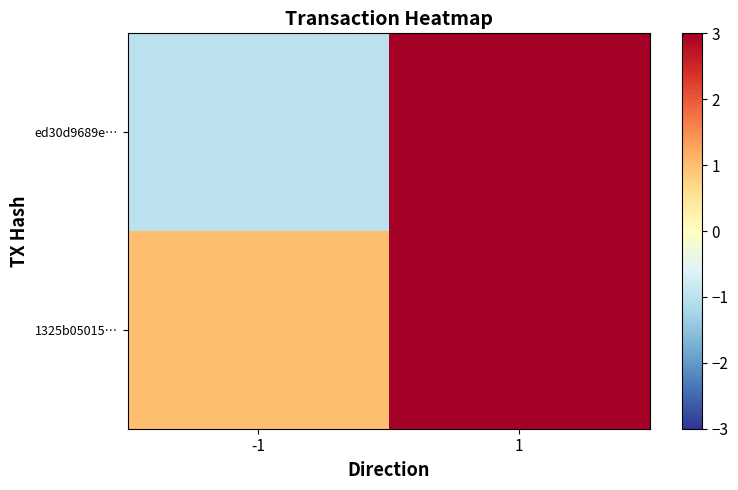

Rank the series at 1 from highest to lowest value.

ed30d9689e…, 1325b05015…